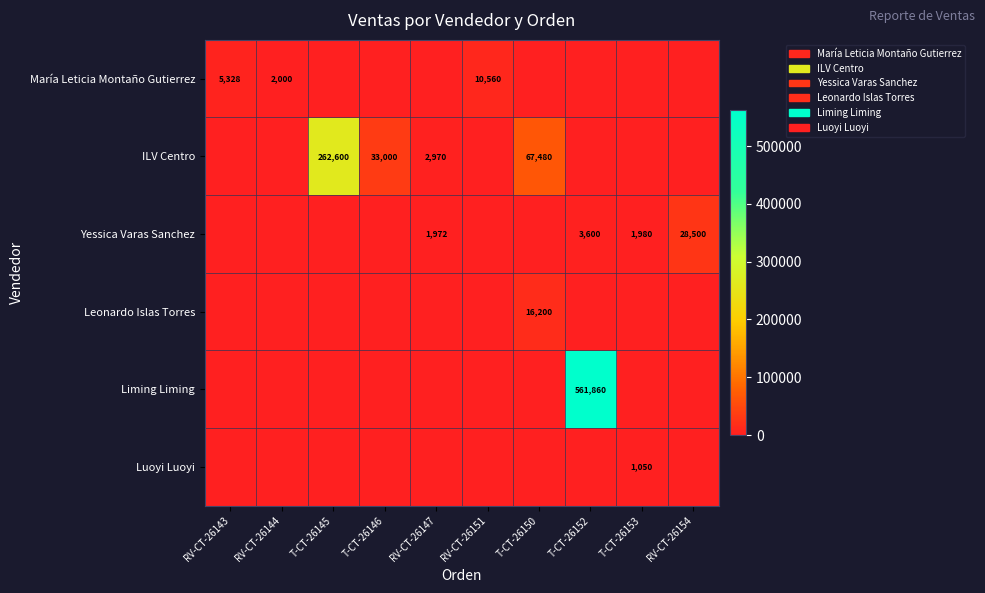

Is it true that Yessica Varas Sanchez equals 701 at T-CT-26153?

False